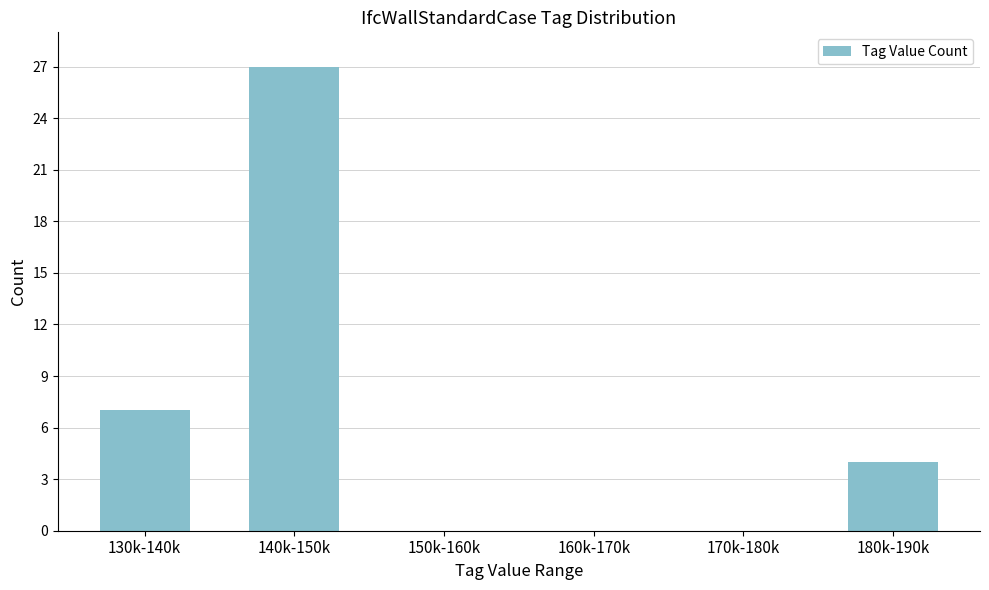

Reading left to right, extract all data points from this chart.

130k-140k=7	140k-150k=27	150k-160k=0	160k-170k=0	170k-180k=0	180k-190k=4